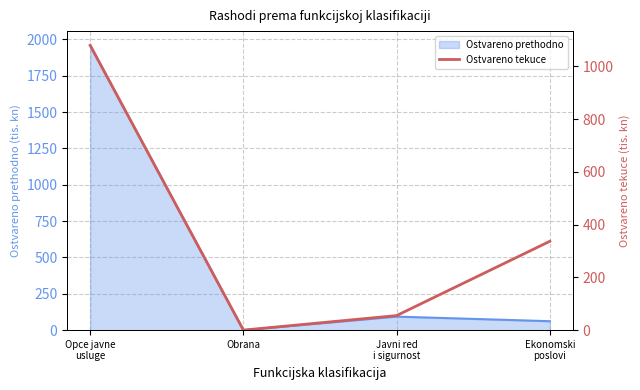

The chart shows a value of 640.2 at Obrana. True or false?

False